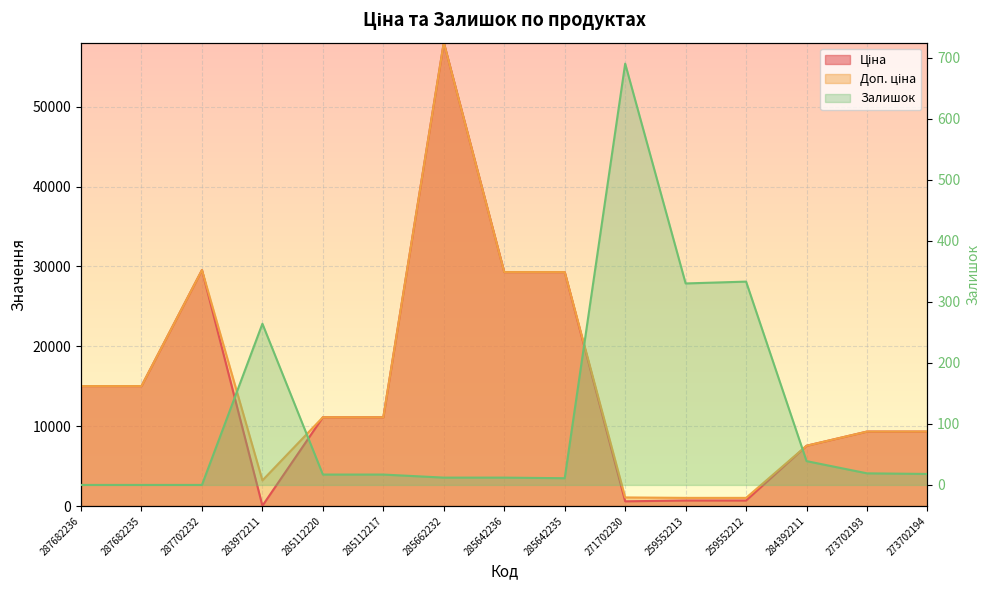

Between 259552213 and 287702232, which is larger?

287702232